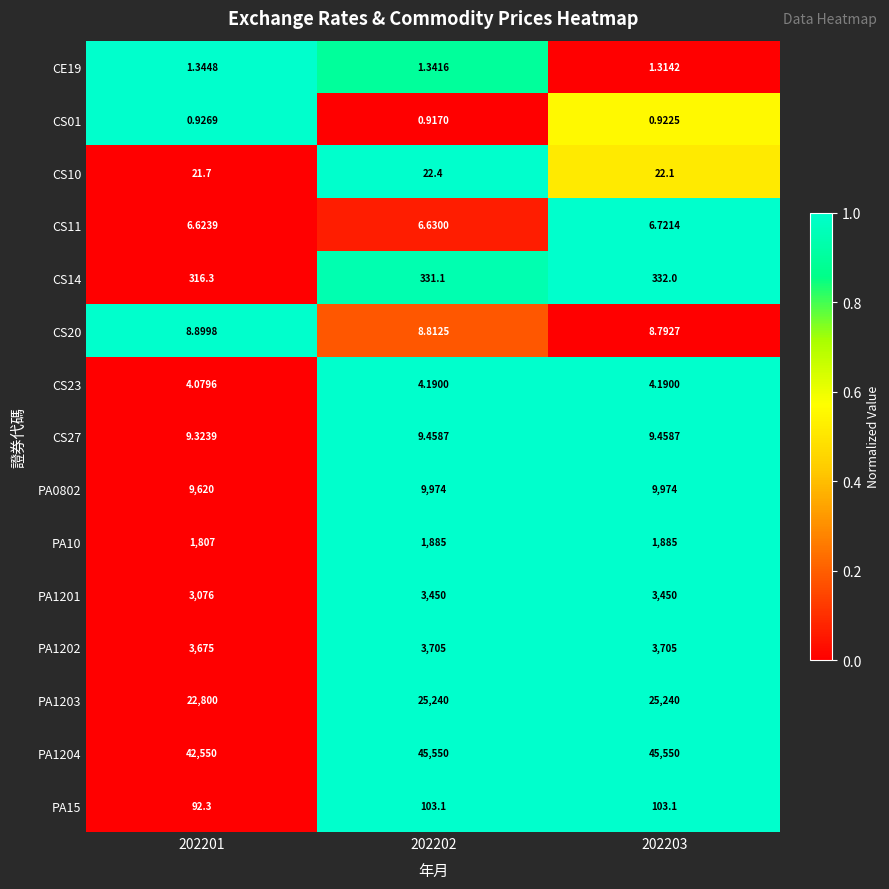

How many series are shown in this chart?

15